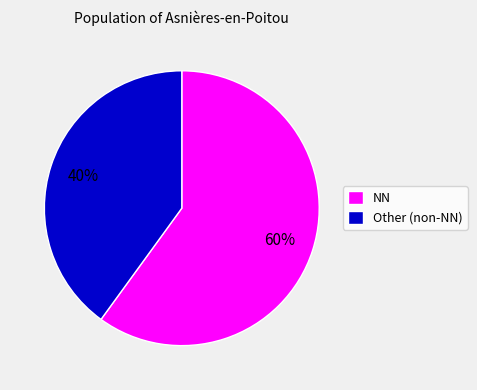

What is the largest slice in the pie chart?

NN